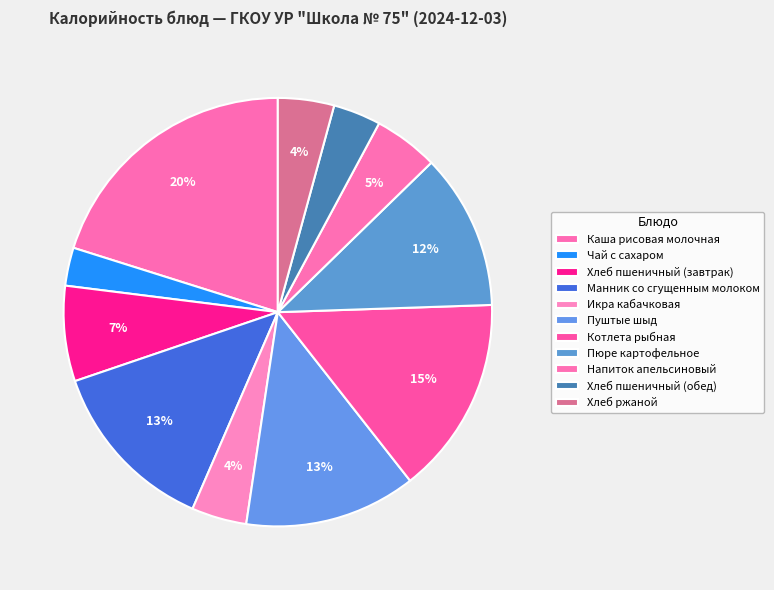

Which slice is the largest?

Каша рисовая молочная